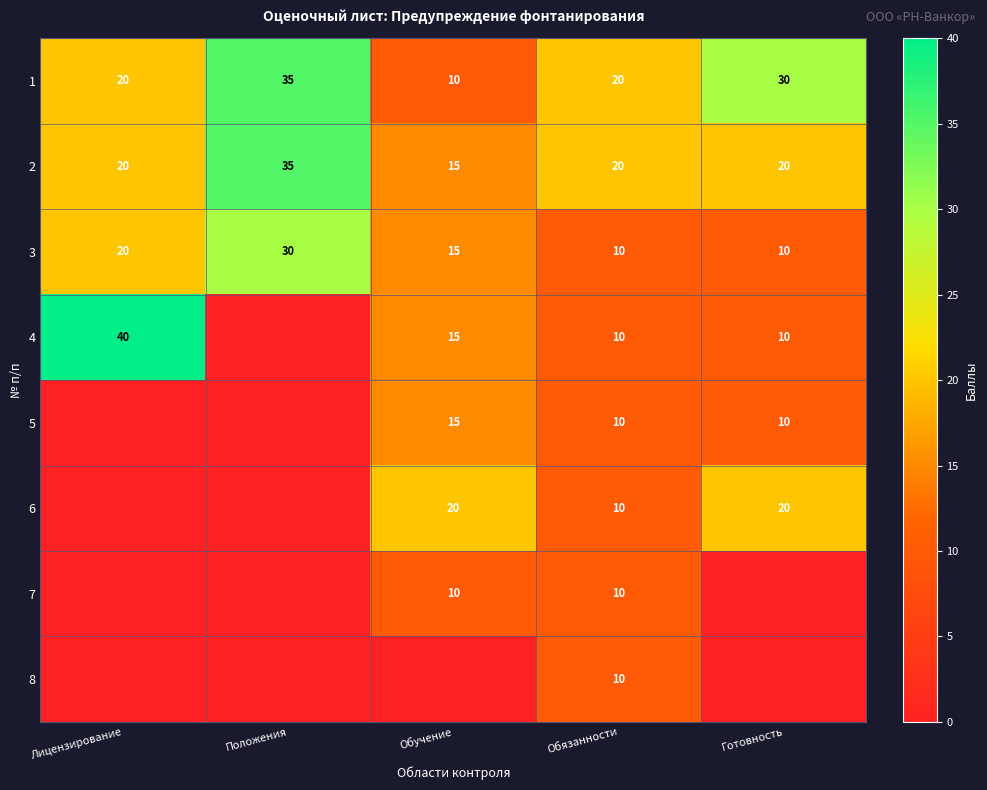

At which category is the sum across all series the highest?

Лицензирование